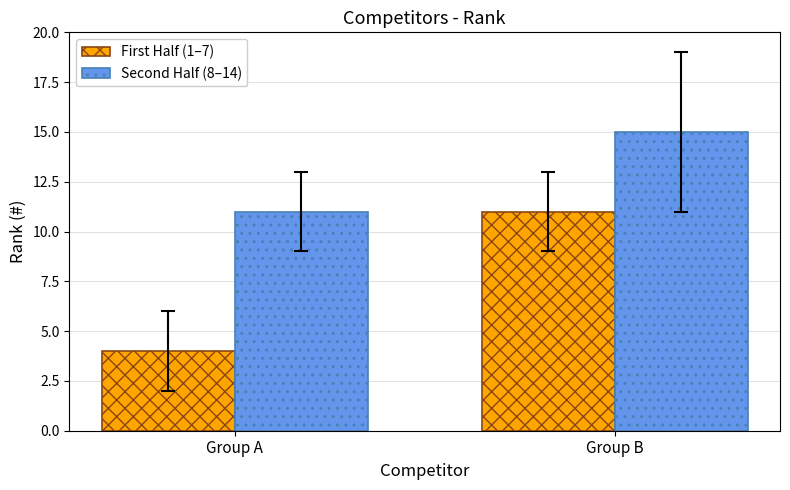

At how many categories does at least one series exceed 14?

1